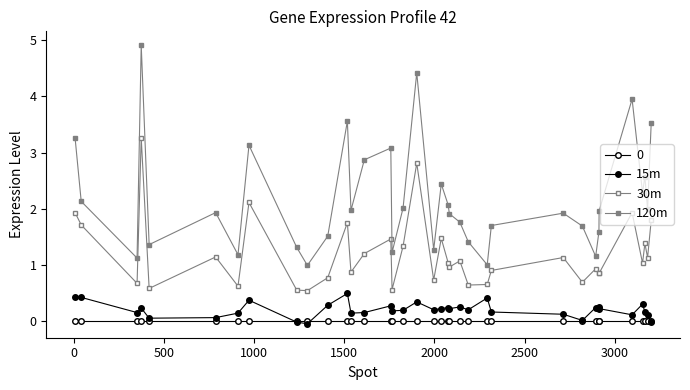

How many lines are shown in the chart?

4